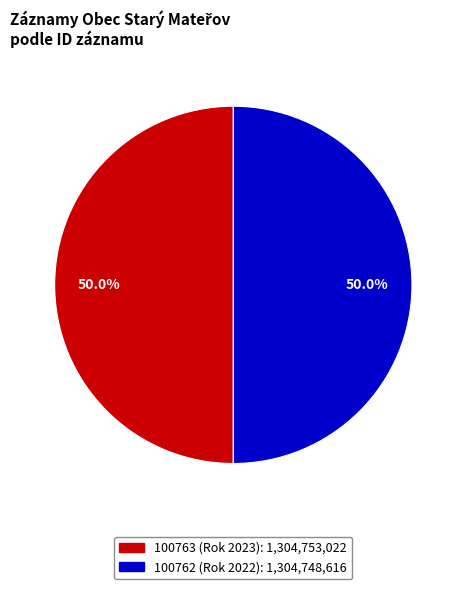

Approximately how many times larger is the value at 100762 (Rok 2022) compared to 100763 (Rok 2023)?

1.0